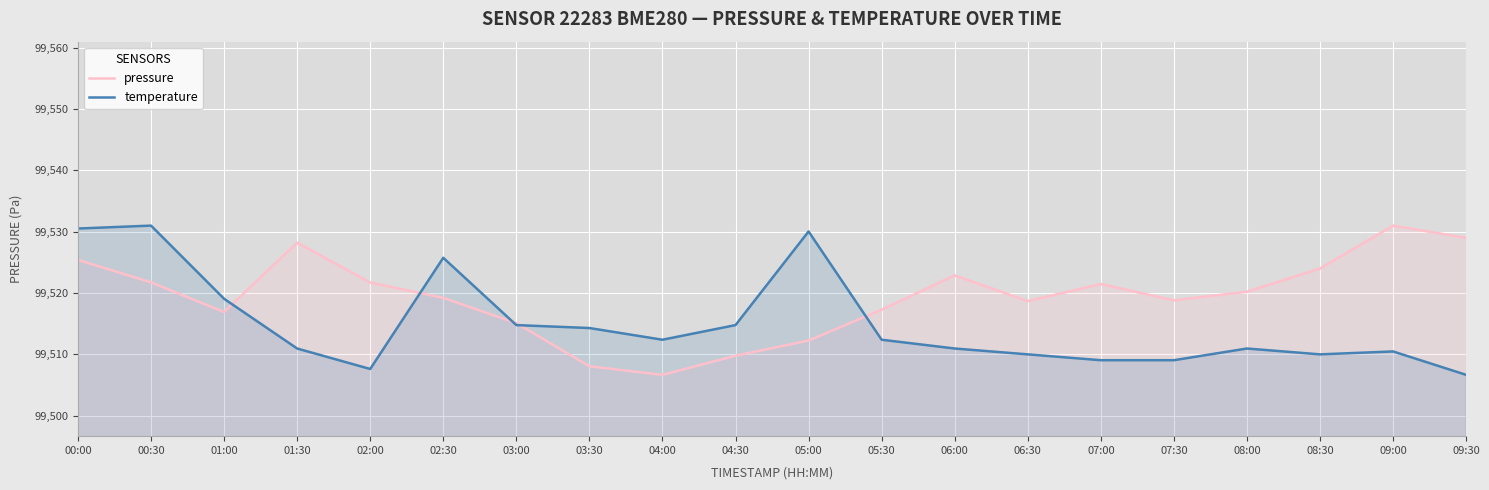

How many data points in pressure are less than 99520?

10